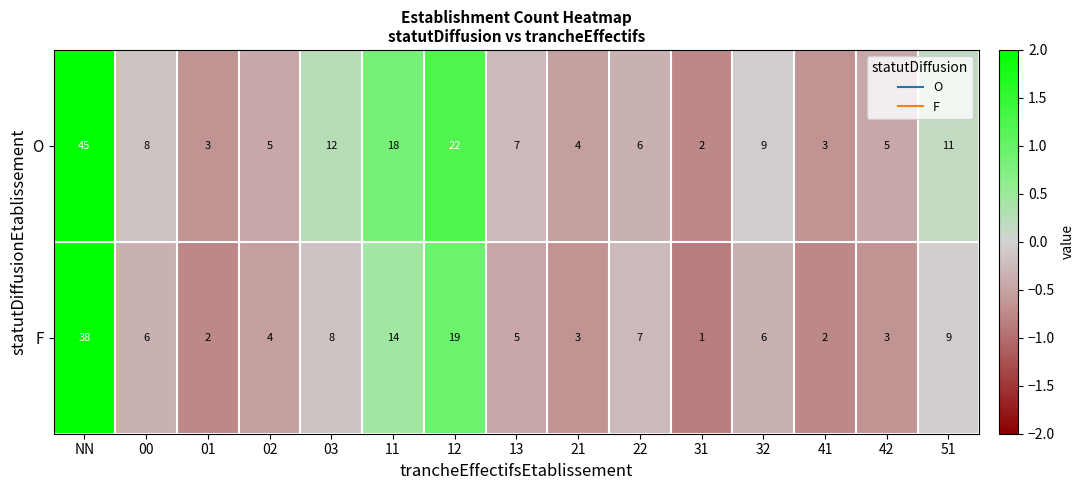

The value of F at 01 is 1. True or false?

False